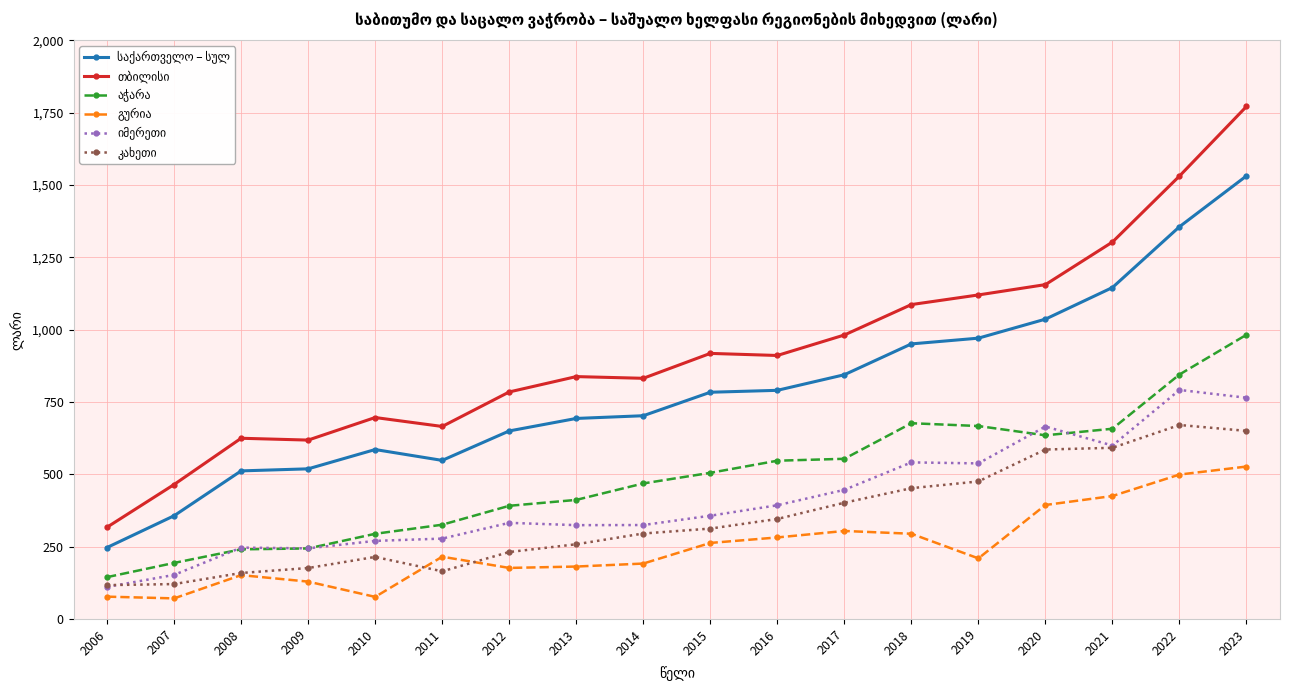

What is the total value across all series at 2016?

3268.9